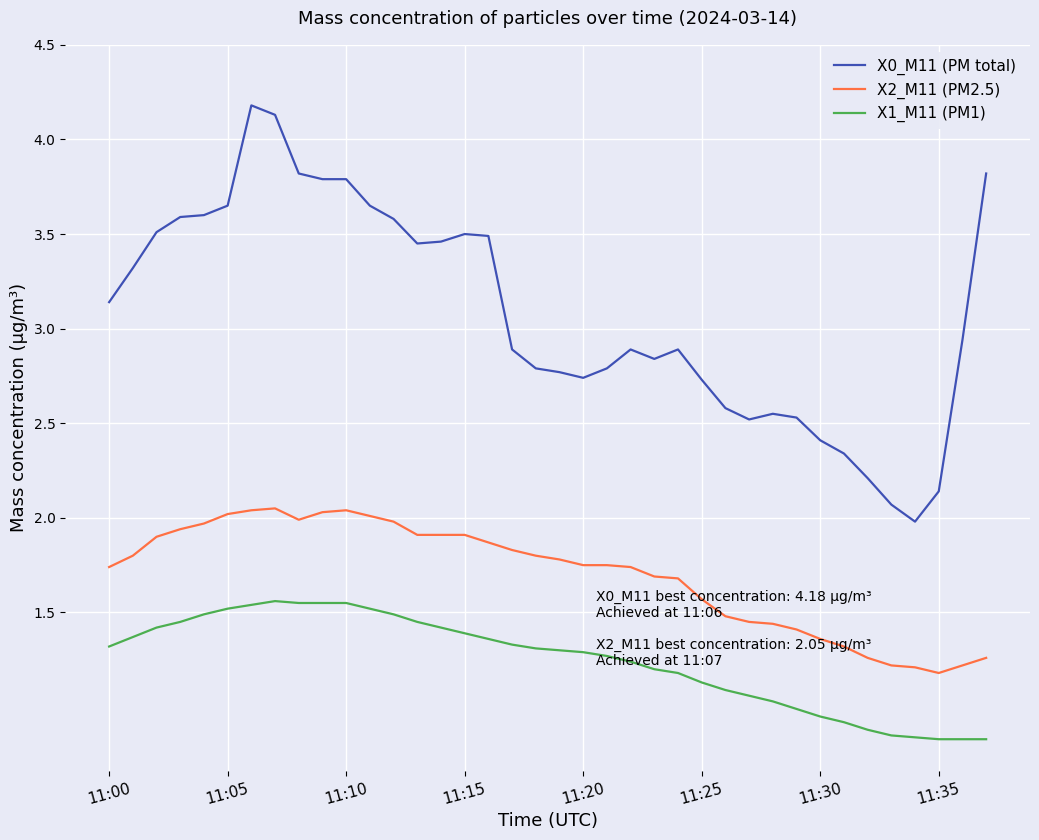

What is the maximum value shown in the chart?

4.2